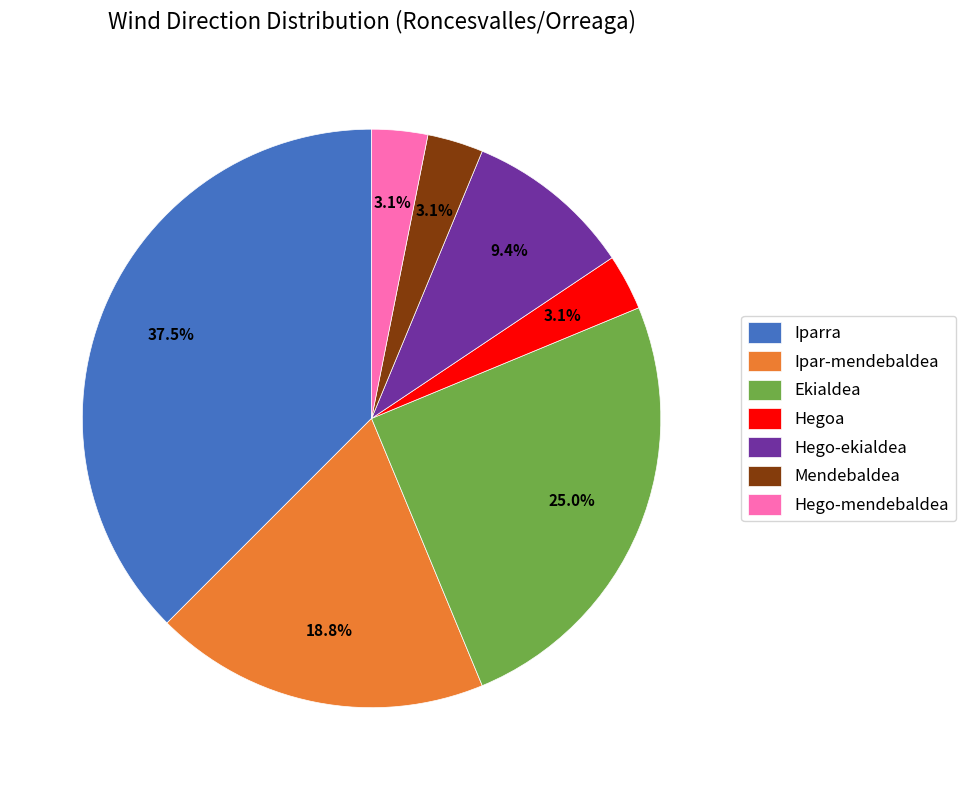

Does Mendebaldea represent more than half of the total?

No